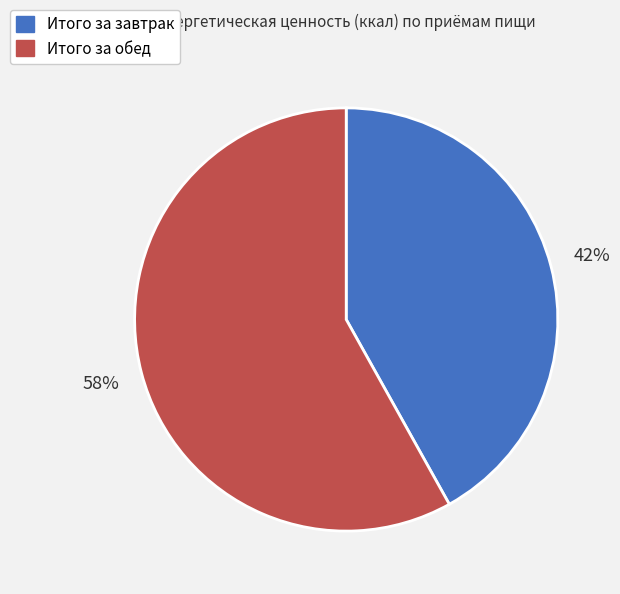

Rank the categories by value from highest to lowest.

Итого за обед, Итого за завтрак